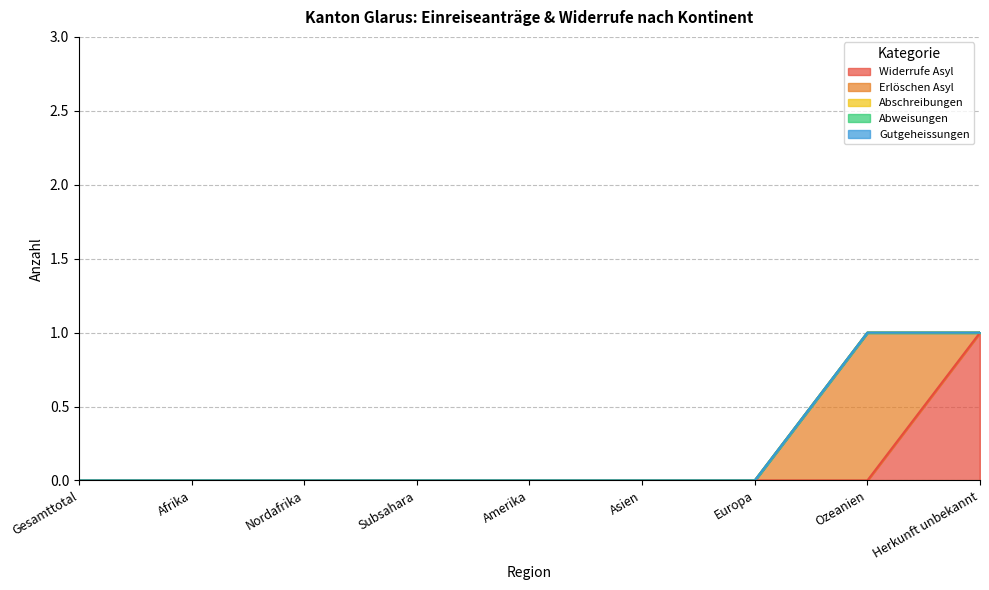

Is it true that Abweisungen equals 0 at Subsahara?

True